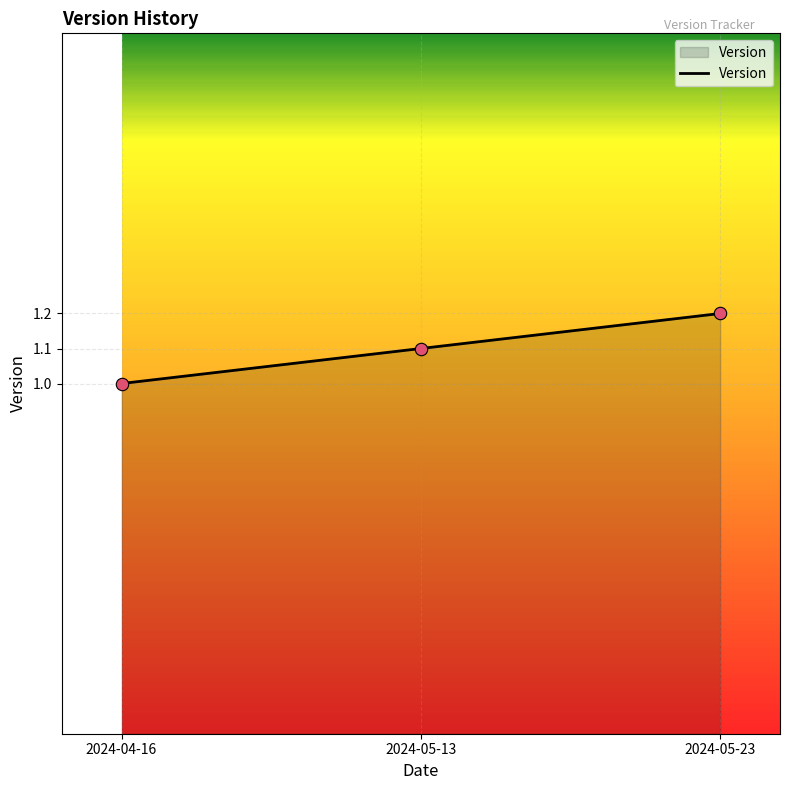

Approximately how many times larger is the value at 2024-04-16 compared to 2024-05-13?

0.9